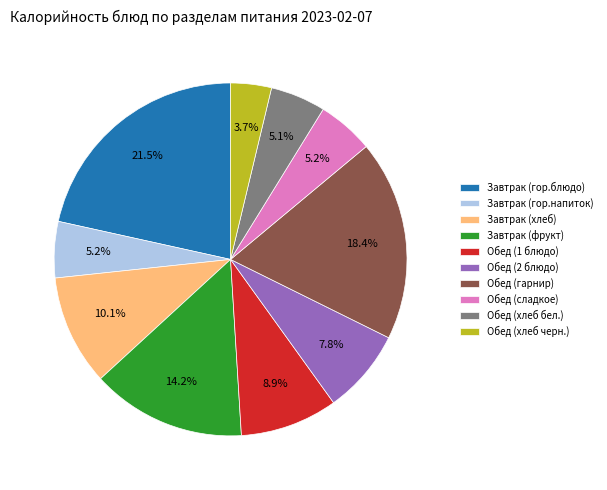

Which slice is the smallest?

Обед (хлеб черн.)